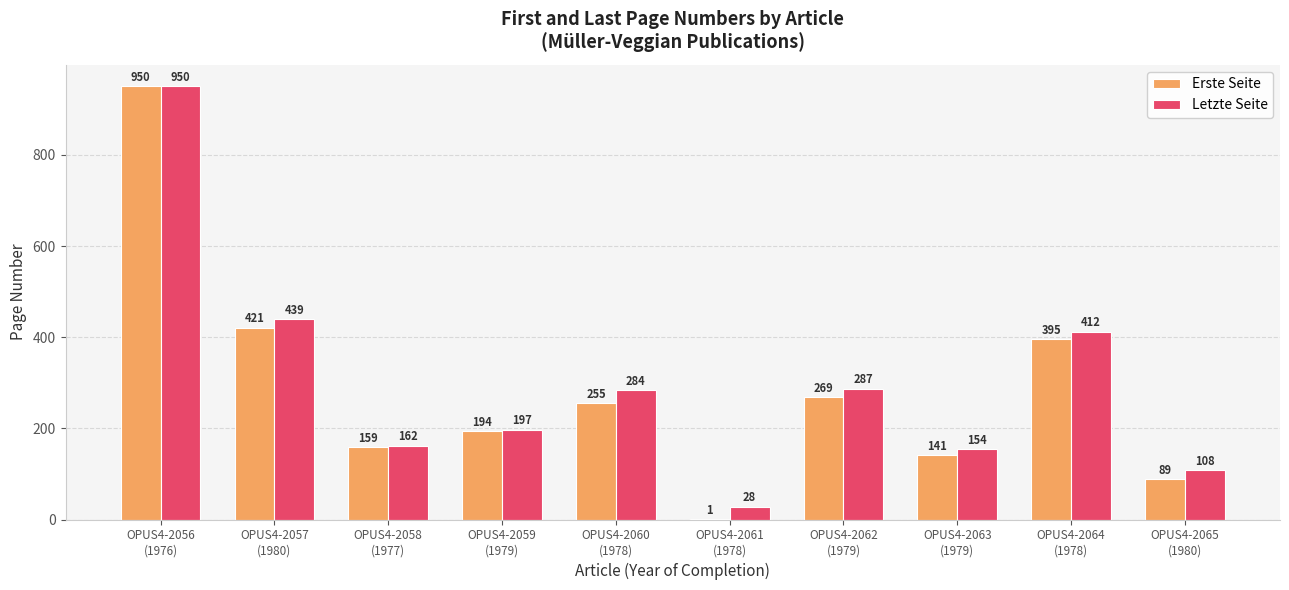

What value does the Letzte Seite series have at OPUS4-2060
(1978), to the nearest 100?

300